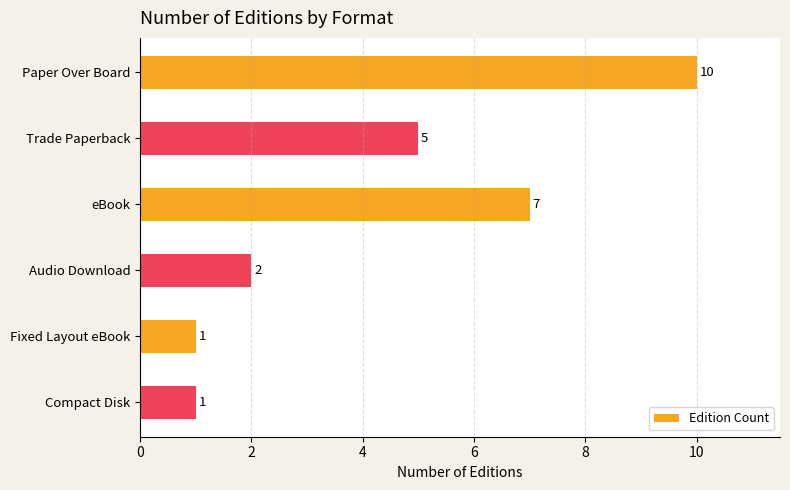

How many values are between 1 and 7?

5